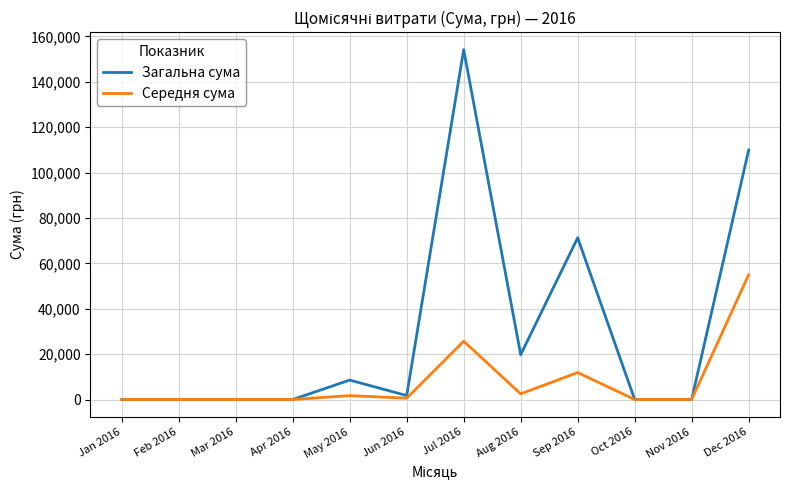

At which label is Середня сума closest to 27488?

Jul 2016